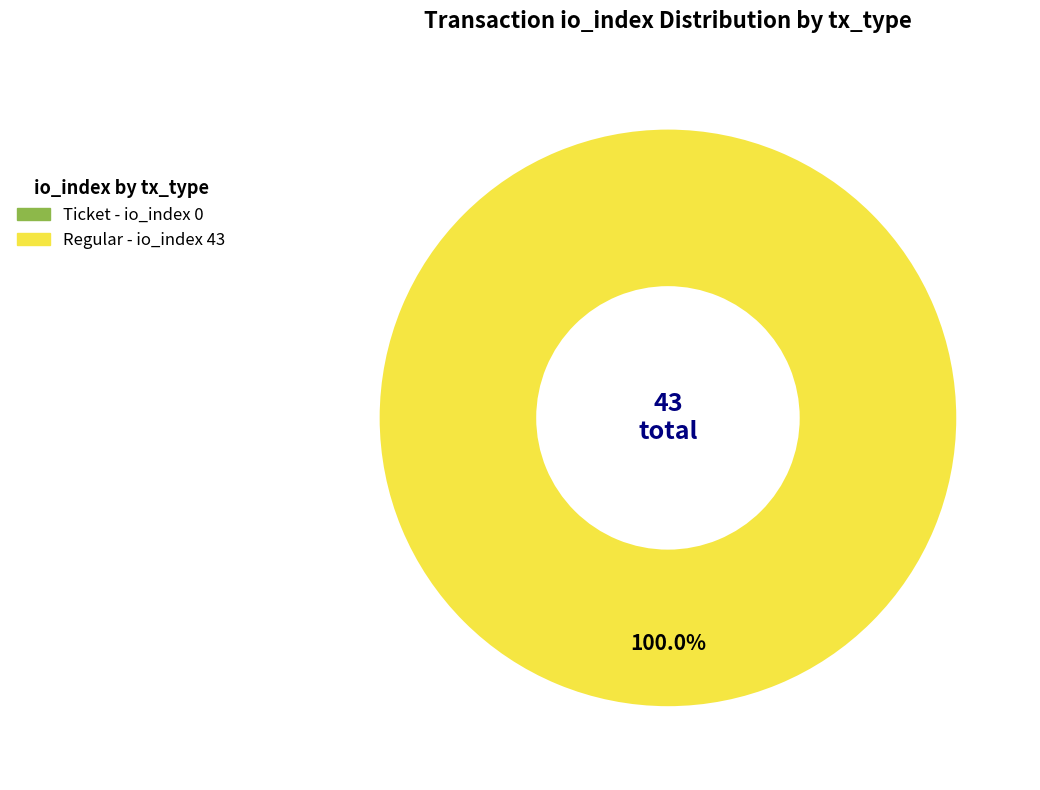

What is the change in value from Ticket (io_index=0) to Regular (io_index=43)?

+43